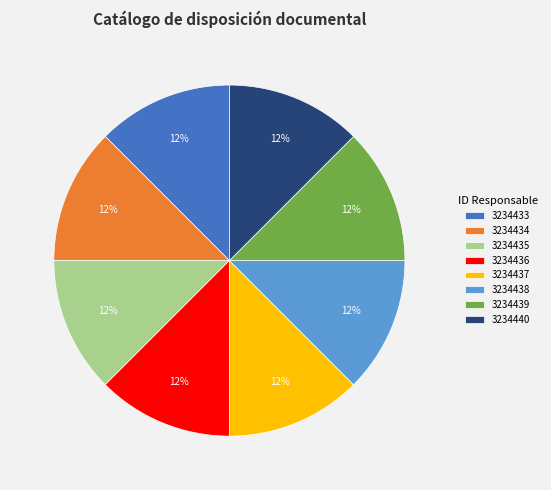

To the nearest percent, what is the average slice percentage?

12%